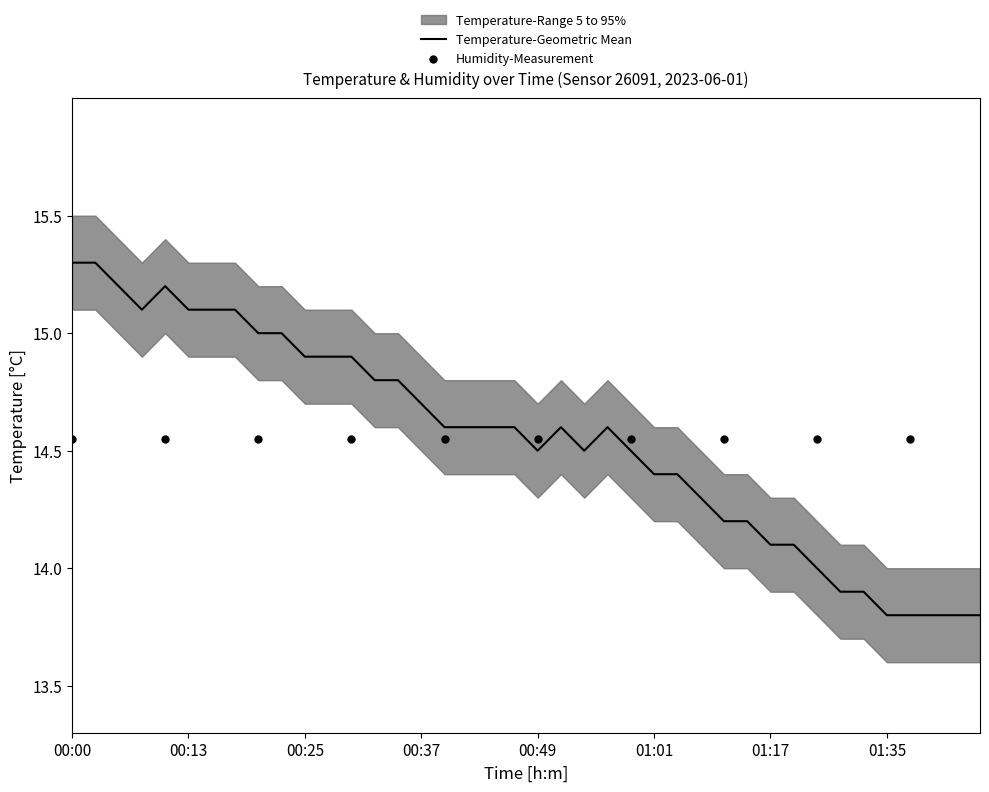

What is the change in value from 00:32 to 01:12?

-0.6